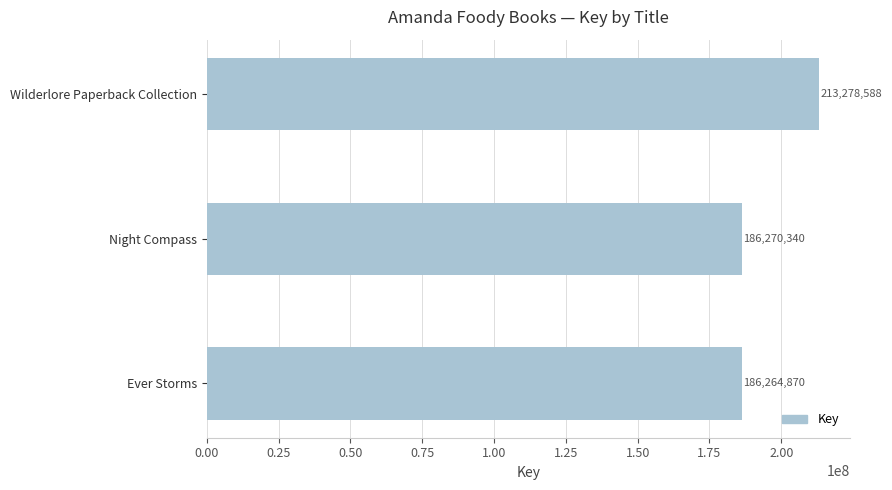

Reading top to bottom, what are all the values shown in this chart?

213278588	186270340	186264870